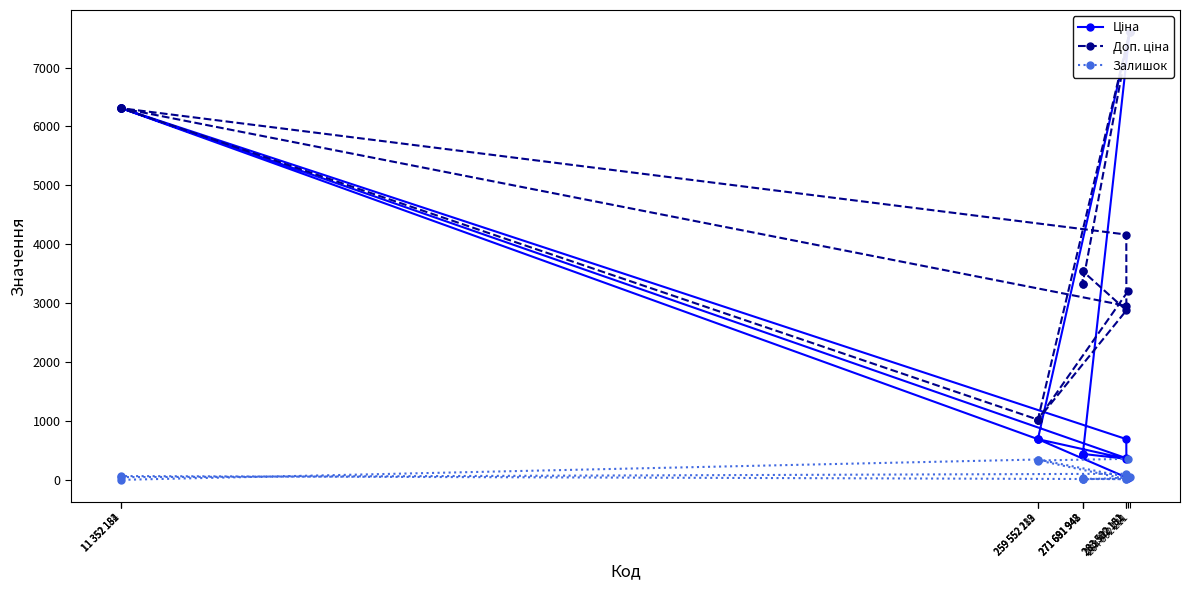

What is the difference between the highest and lowest values at 259 552 212?

690.6